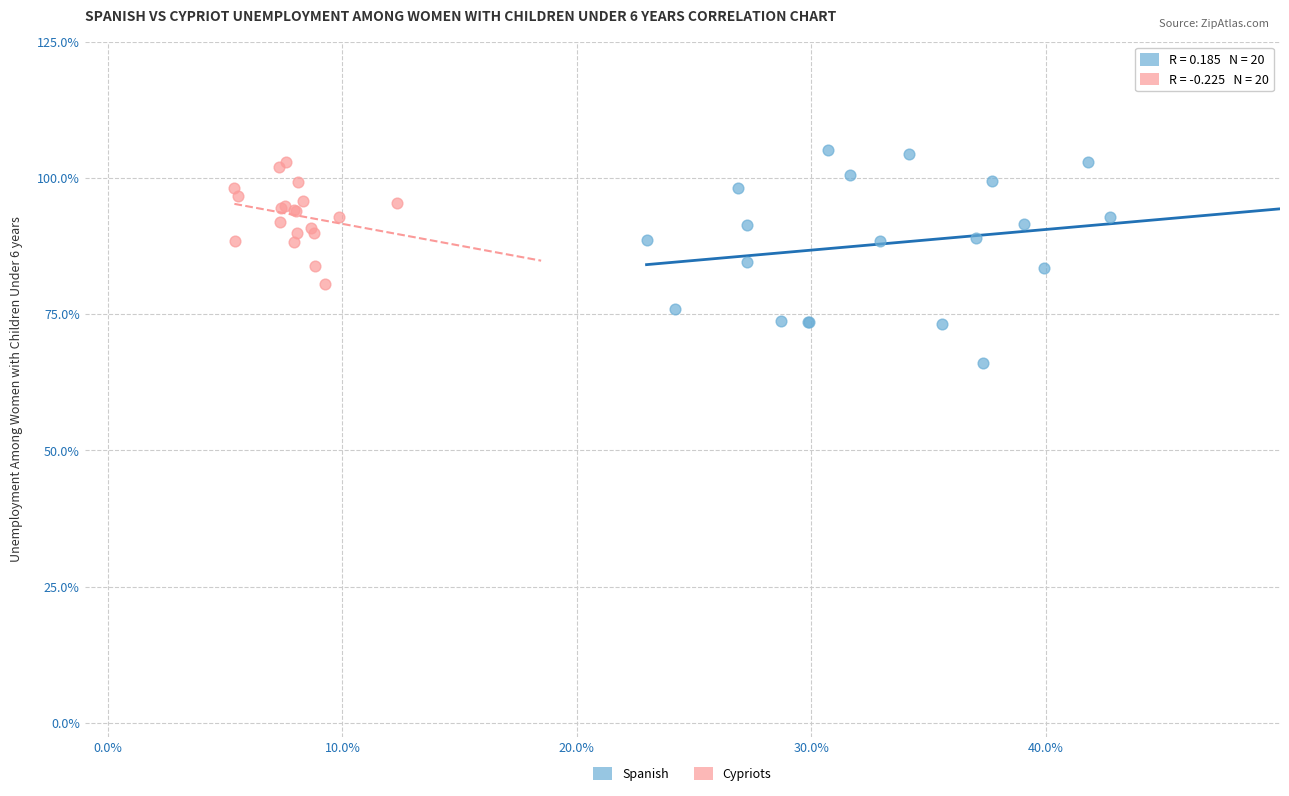

What are all the series names shown in the legend?

Spanish, Cypriots